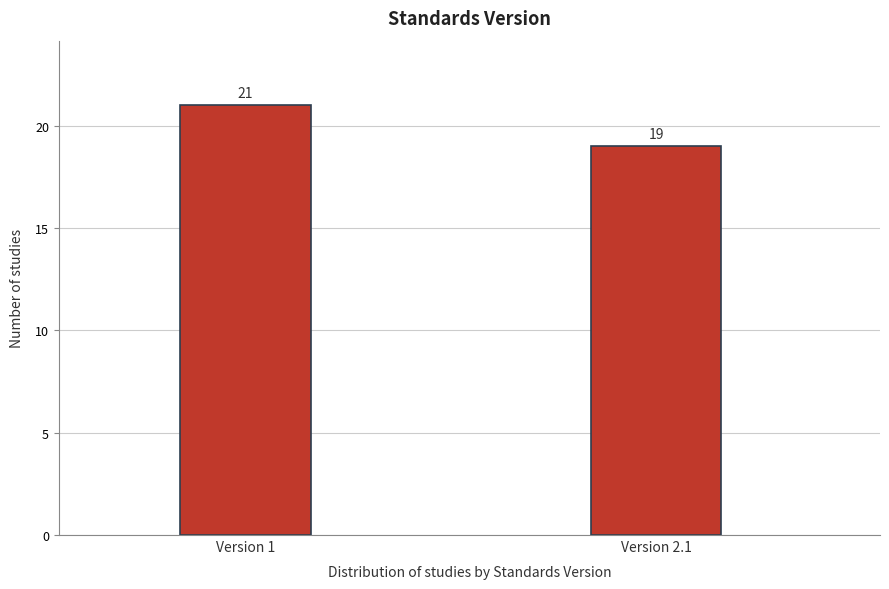

Reading left to right, what are all the values shown in this chart?

Version 1=21	Version 2.1=19